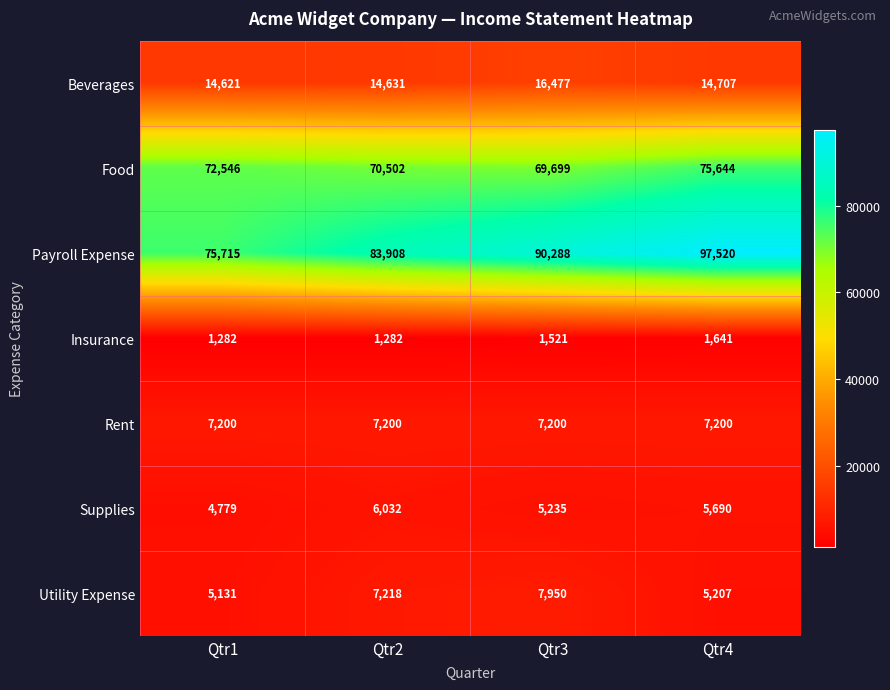

Where does the Beverages series first go above 14707?

Qtr3